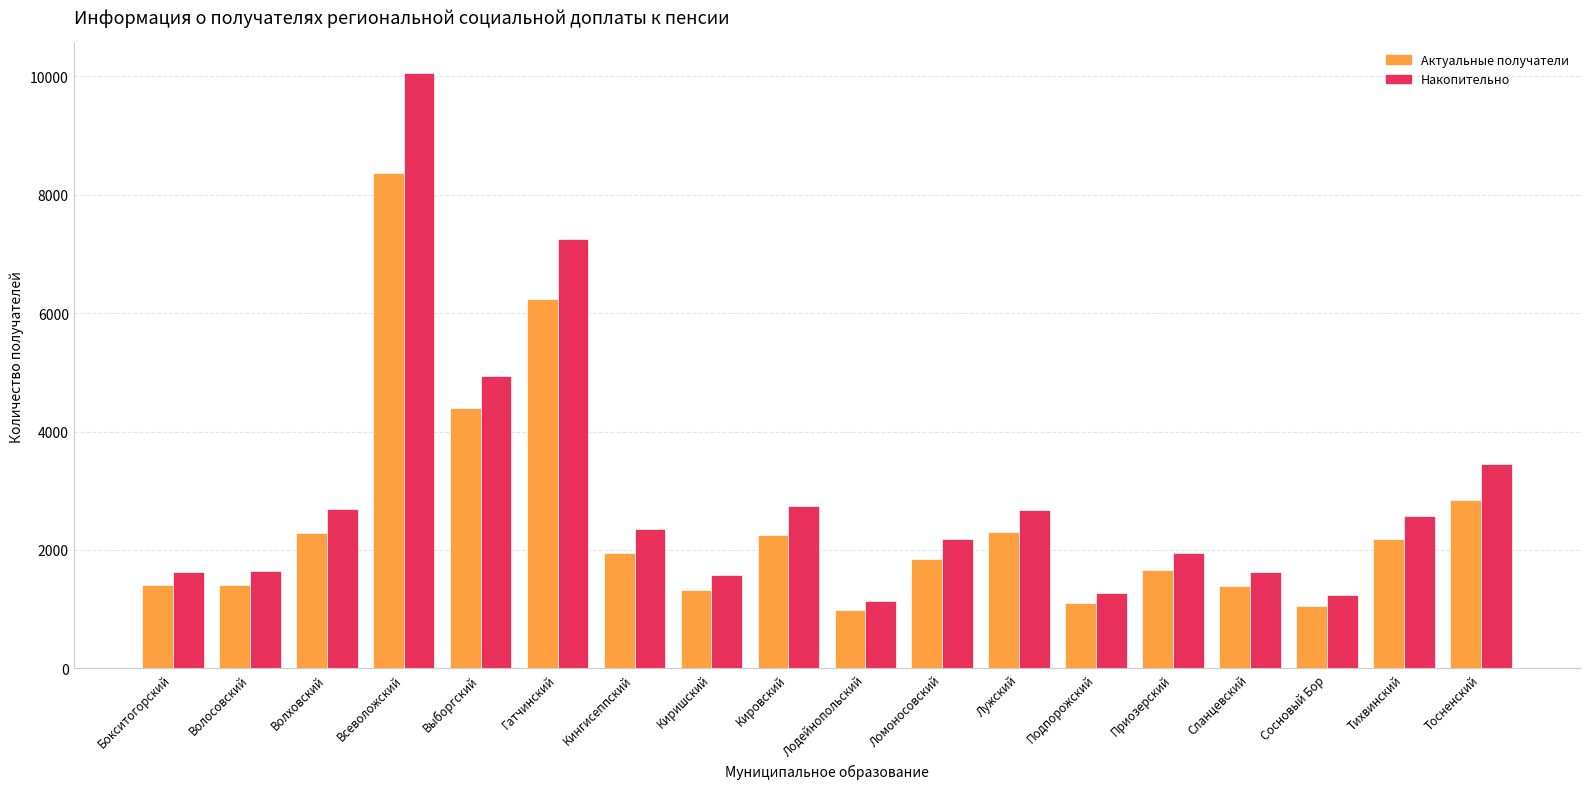

What are all the series names shown in the legend?

Актуальные получатели, Накопительно